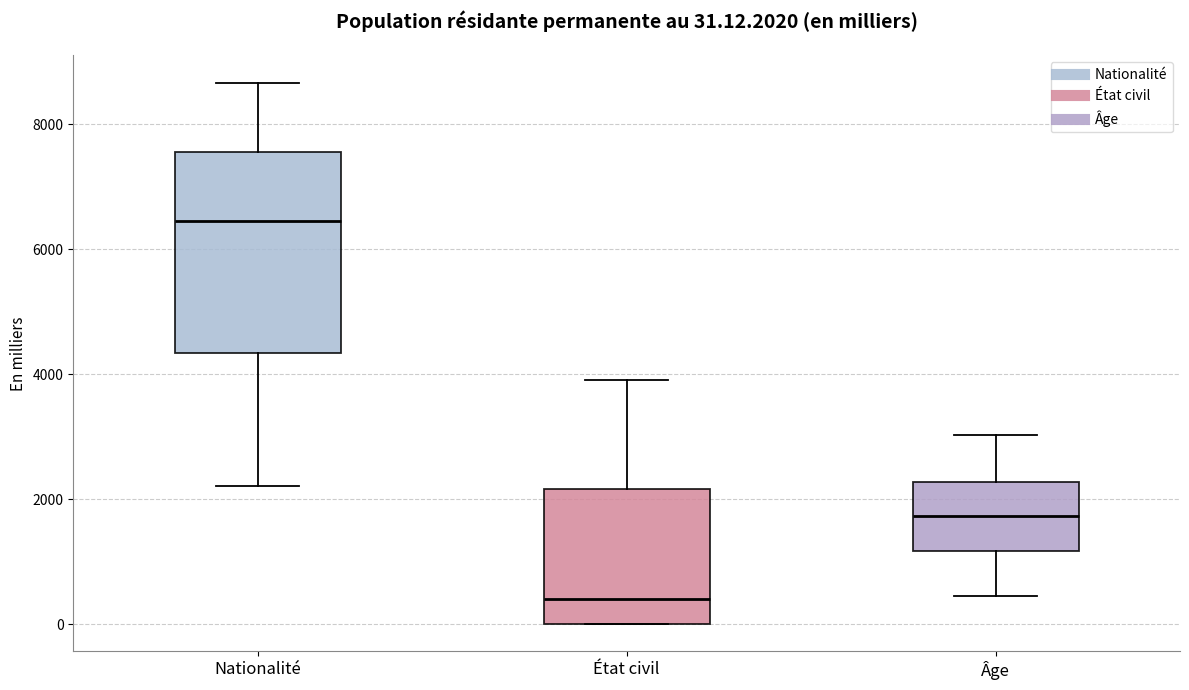

Which box's median line is the highest?

Nationalité